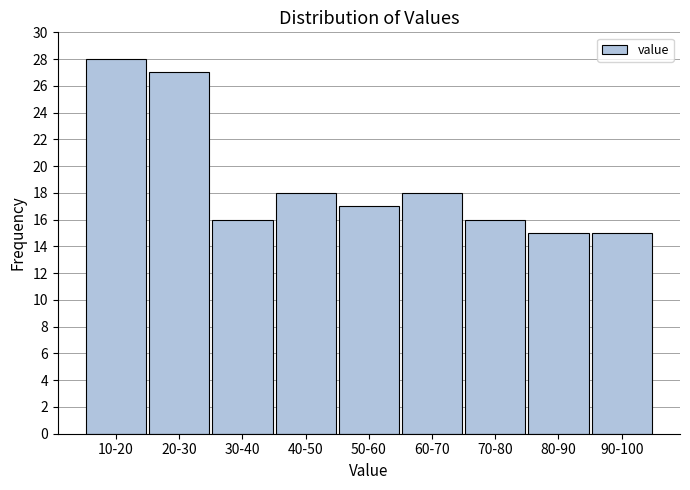

Reading left to right, list all the values displayed in this chart.

10-20=28	20-30=27	30-40=16	40-50=18	50-60=17	60-70=18	70-80=16	80-90=15	90-100=15